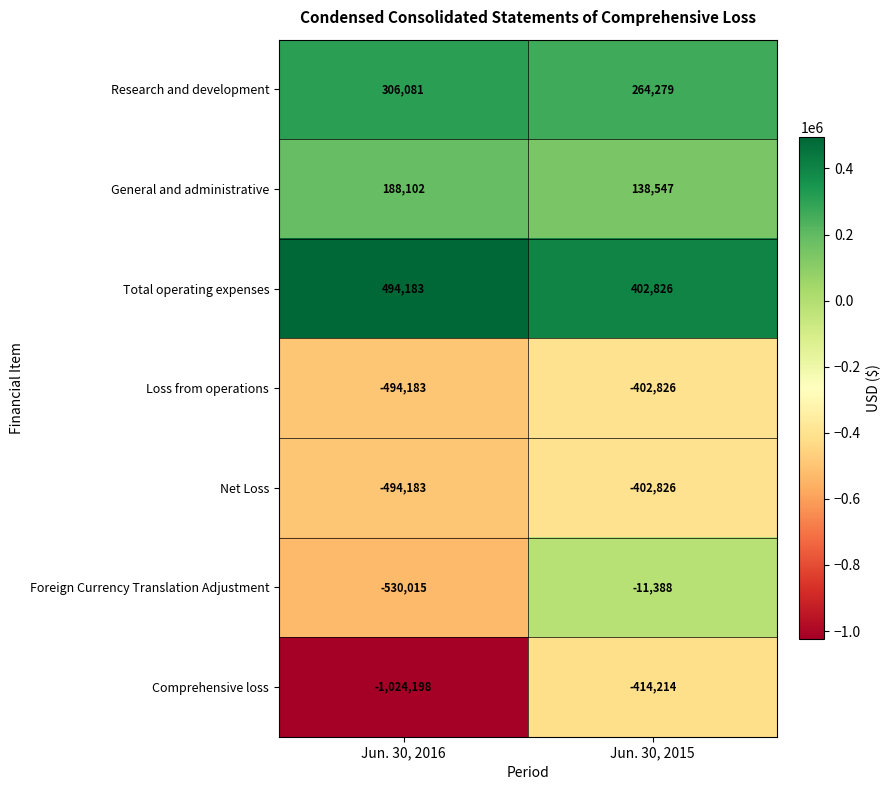

Rank the categories by General and administrative value from highest to lowest.

Jun. 30, 2016, Jun. 30, 2015